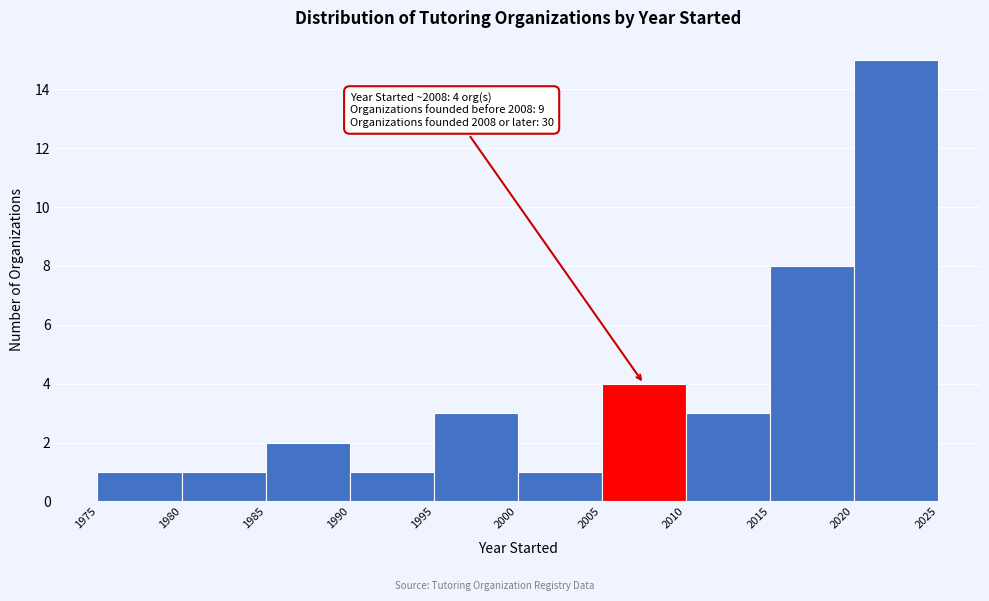

Over which range of the x-axis is the bar tallest?

2020 to 2025